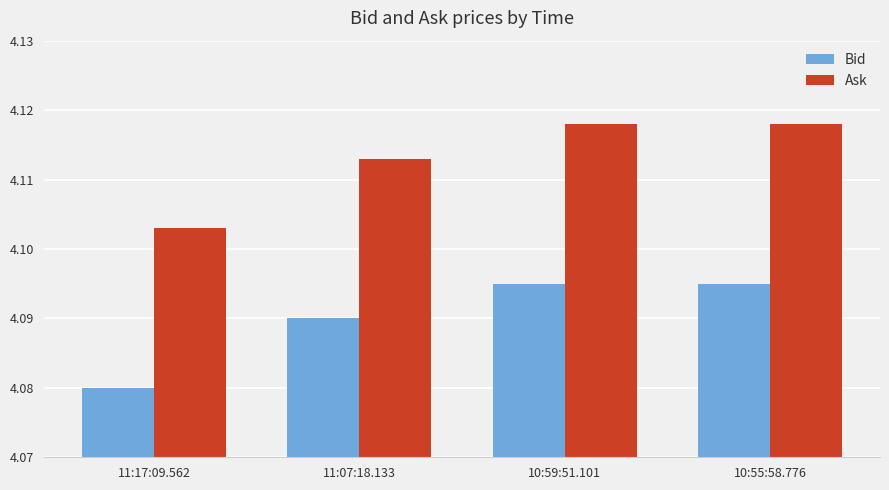

Which series has the largest total across all categories?

Ask